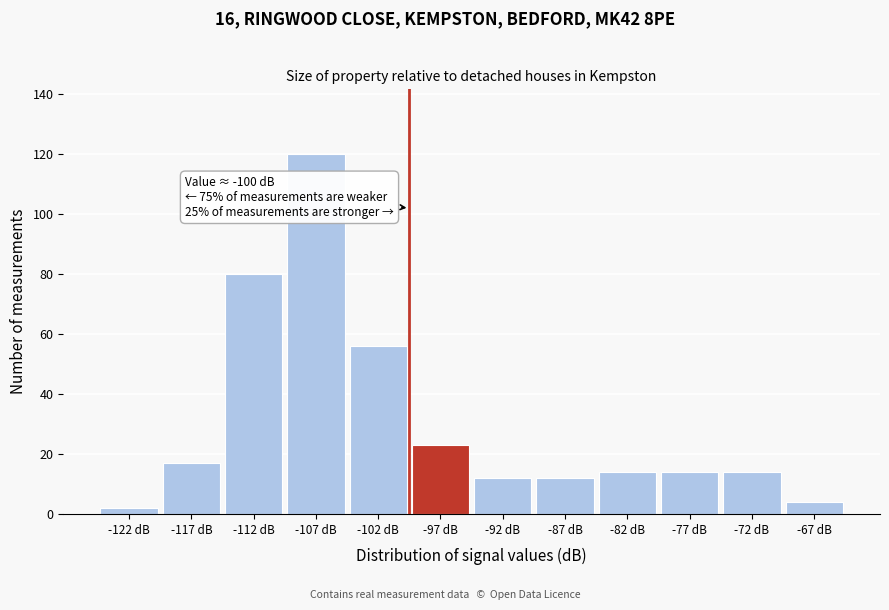

Over which range of the x-axis is the bar tallest?

-110 to -105